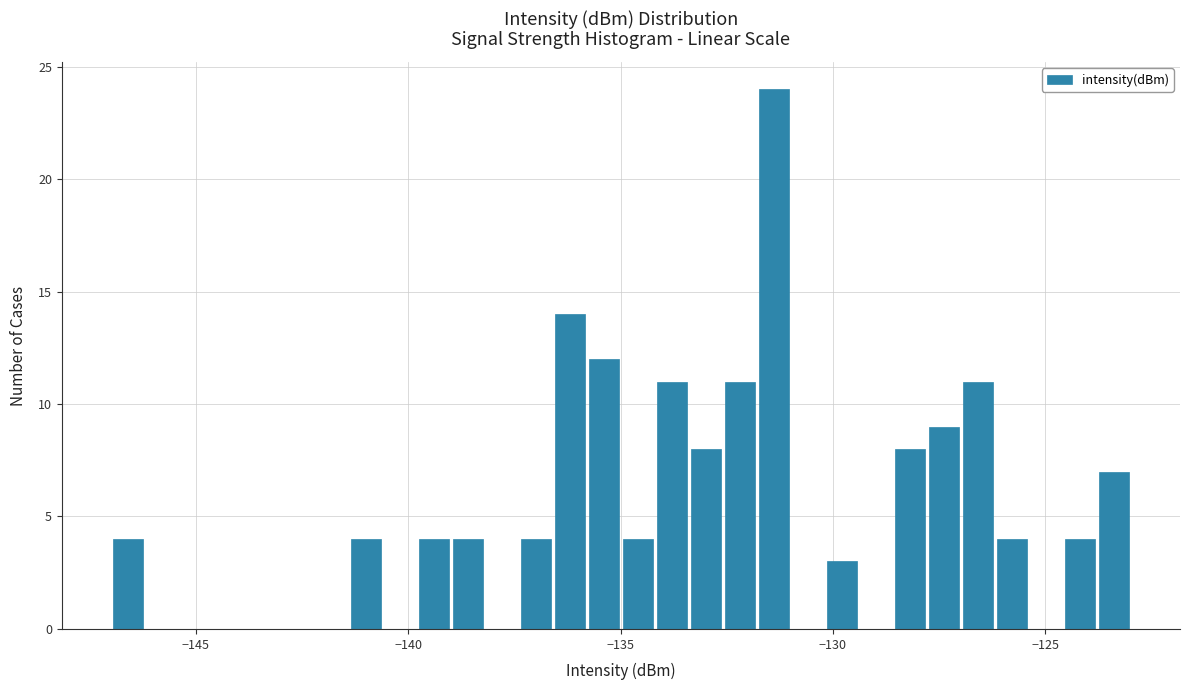

Around what value on the x-axis is the tallest bar? Give the approximate position of its centre, as read against the axis.

-131.5